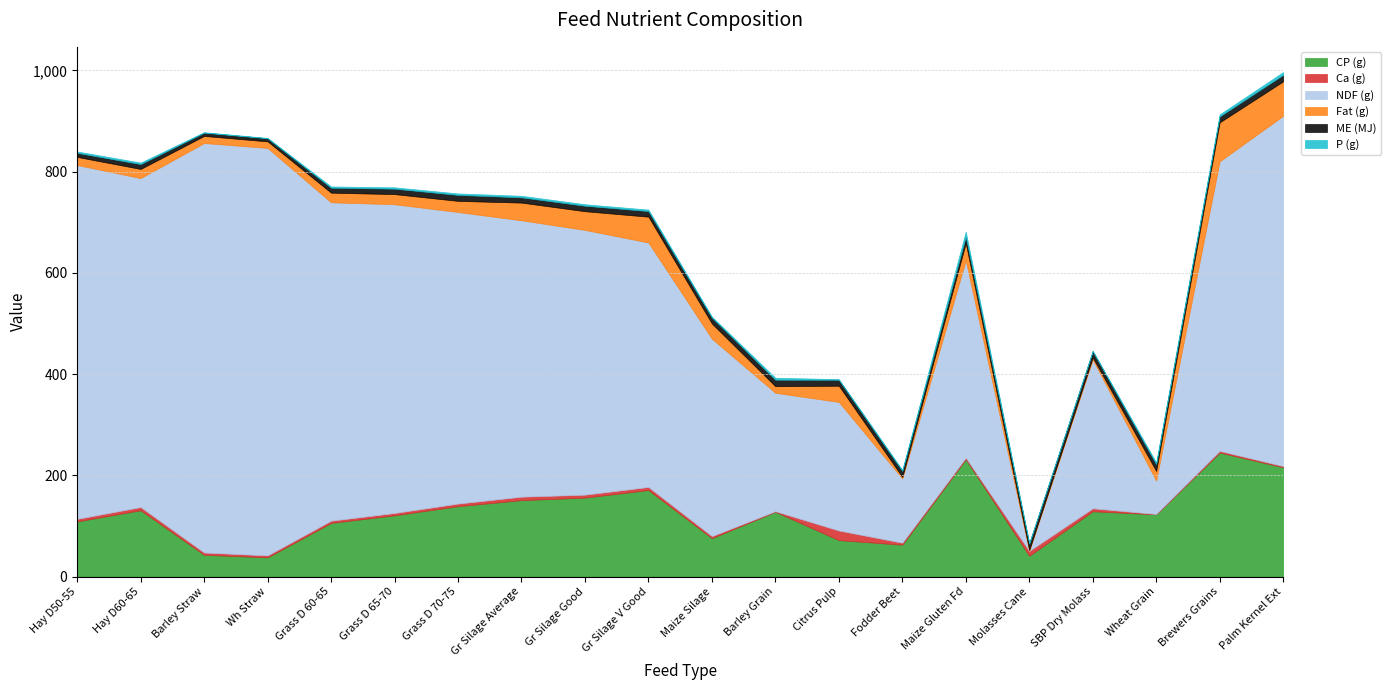

At which category is the sum across all series the highest?

Palm Kernel Ext